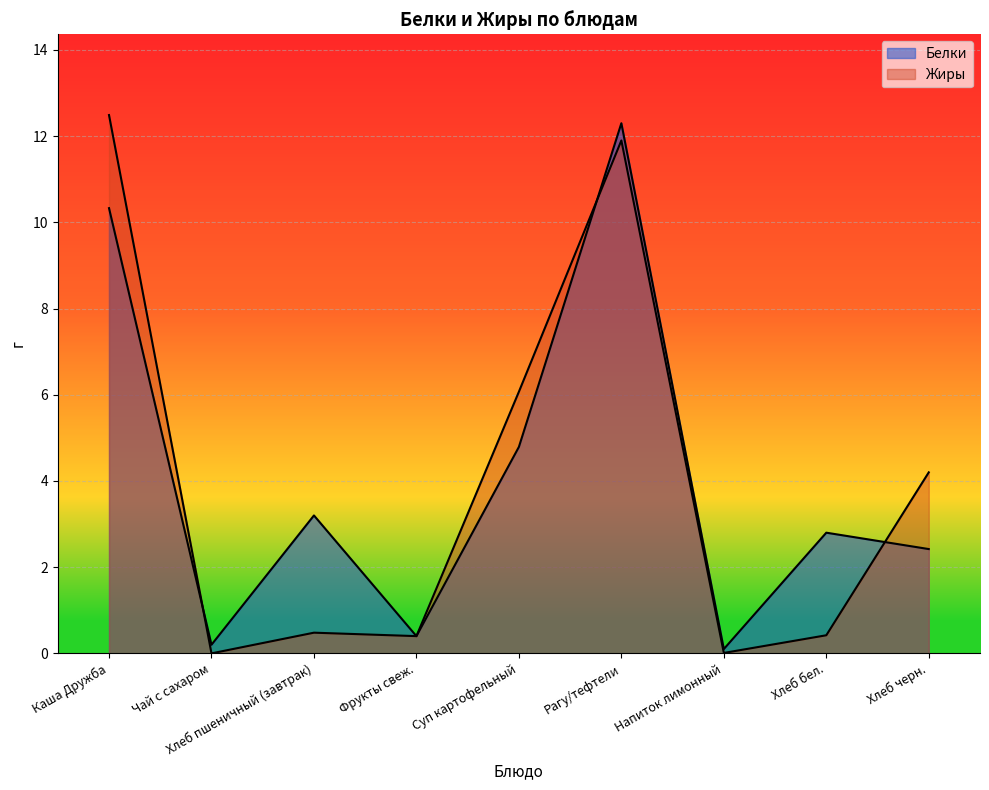

What is the sum of all Белки values?

36.5